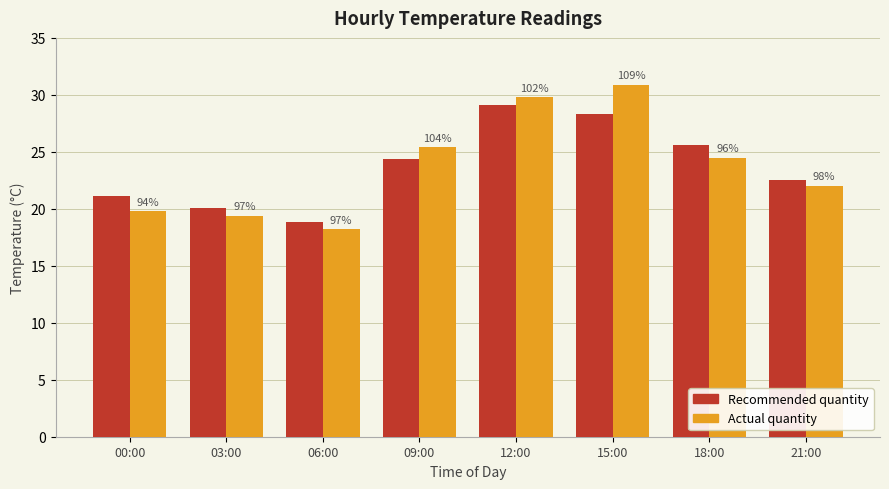

Between 09:00 and 12:00, which series saw the biggest shift?

Recommended quantity